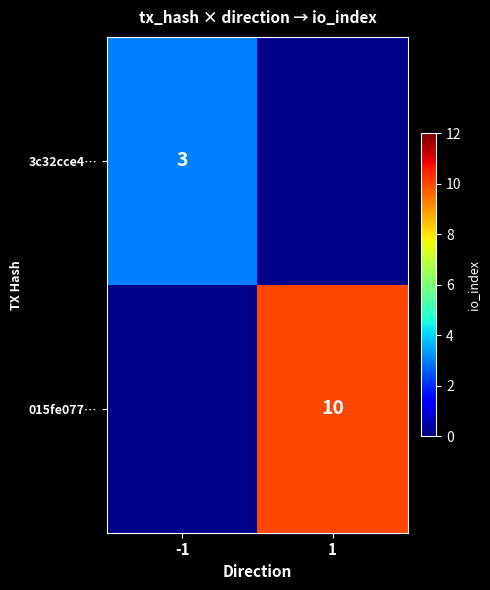

At how many categories does at least one series exceed 9?

1